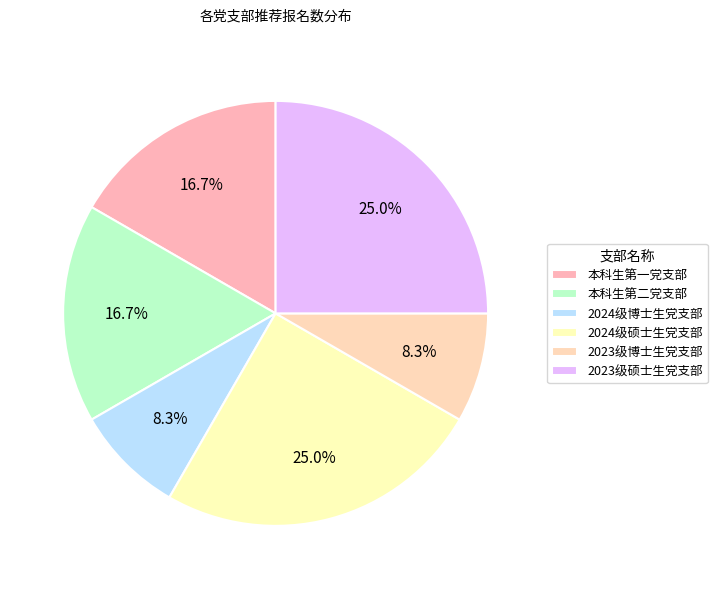

To the nearest percent, what percentage of the pie is 本科生第二党支部?

17%